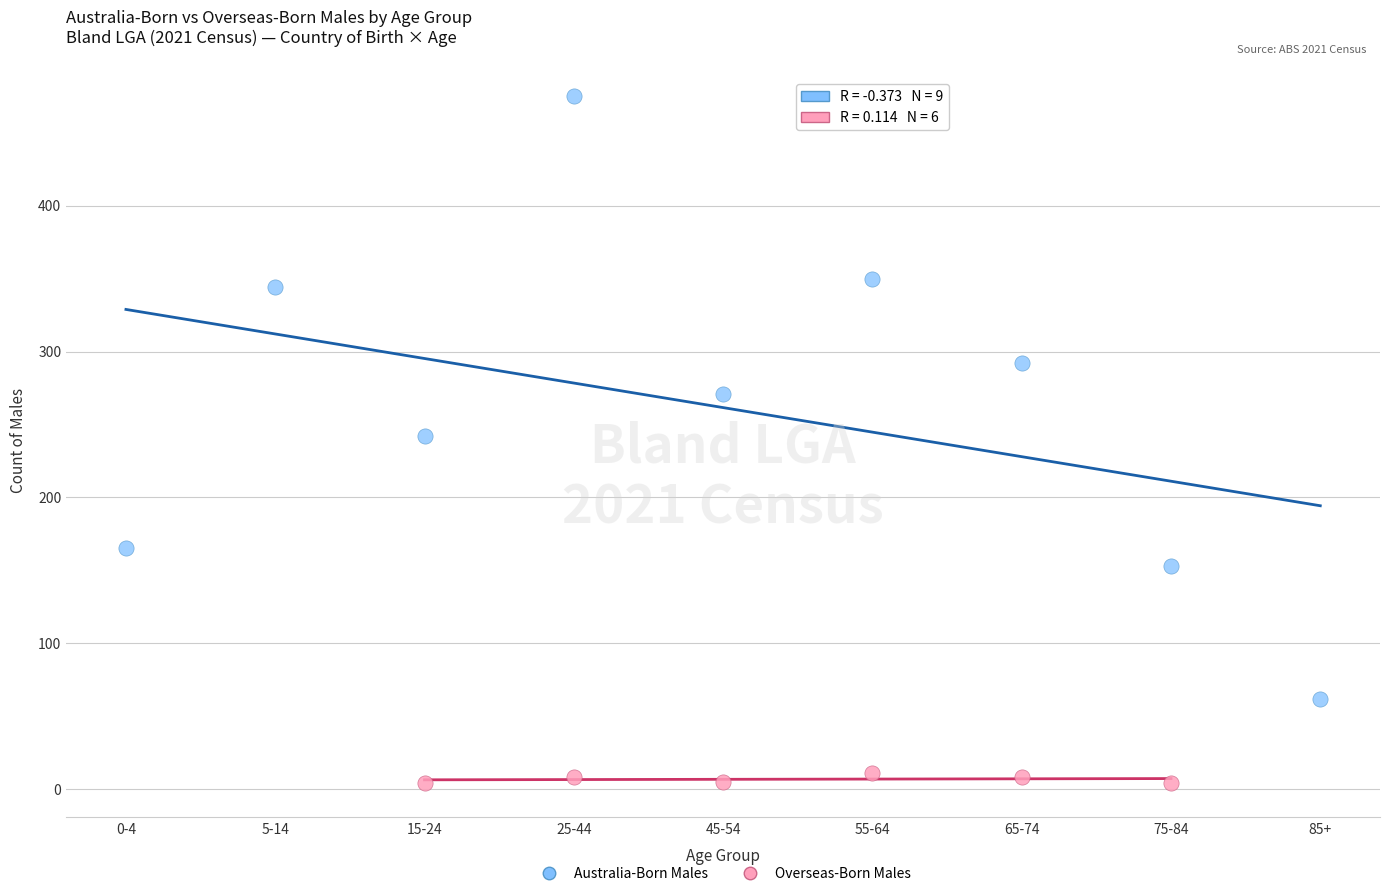

Which series has the widest spread of Y values?

Australia-Born Males